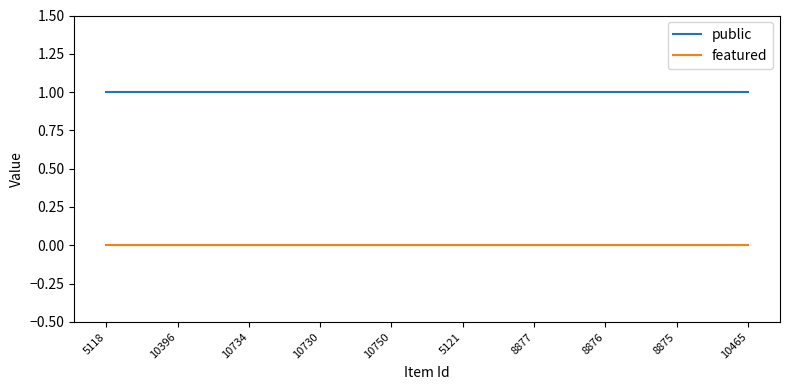

True or false: public and featured intersect in this chart.

False